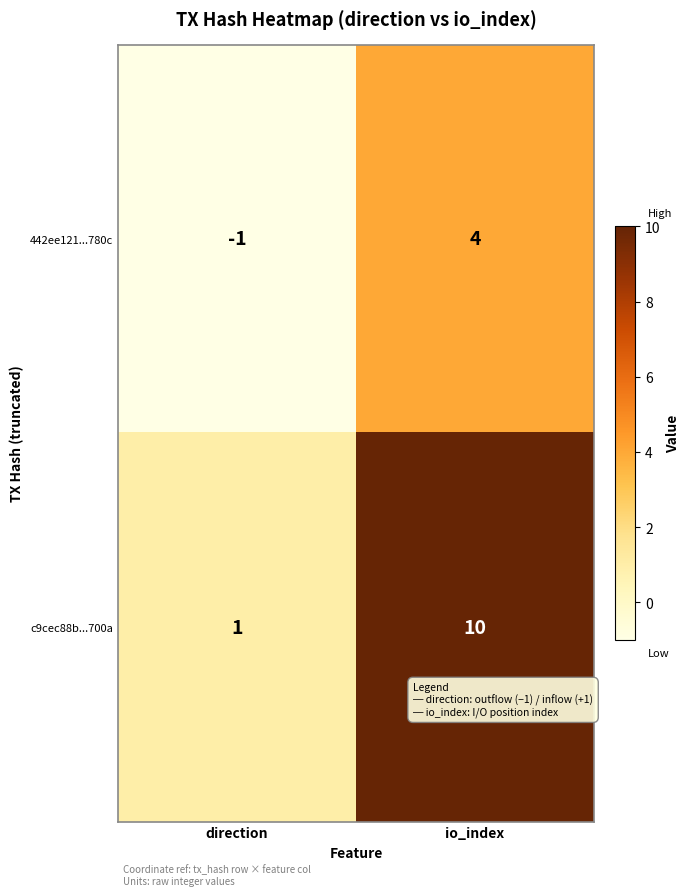

Where is 442ee121...780c nearest to the value 1?

direction